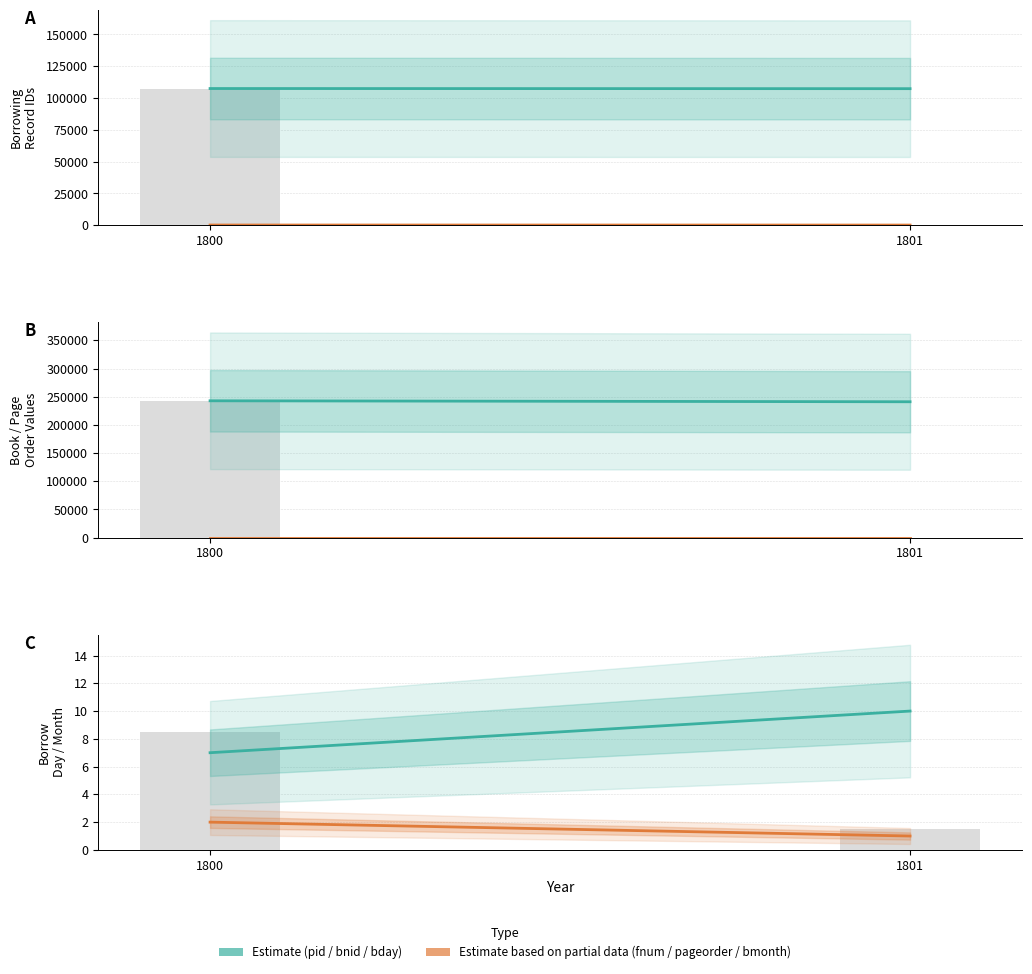

Rank the categories by bnid value from highest to lowest.

1800, 1801